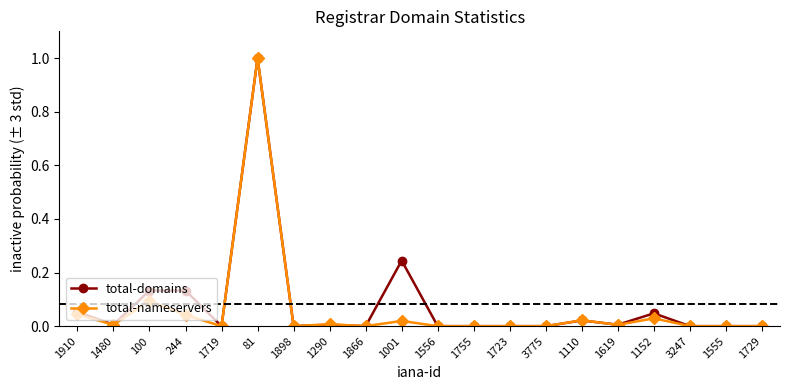

How many lines are shown in the chart?

2